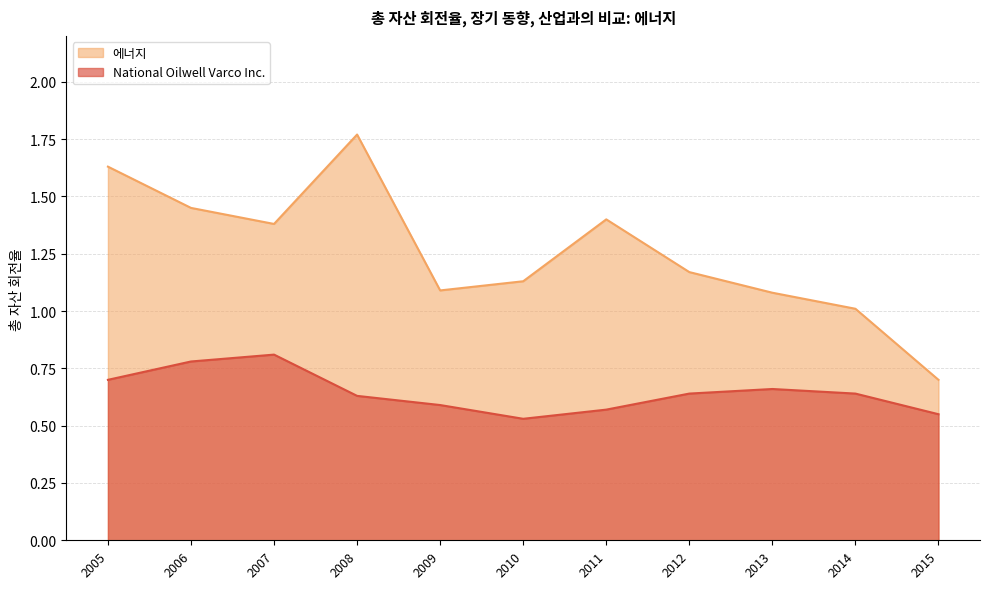

List the series in order of their overall mean, highest first.

에너지, National Oilwell Varco Inc.